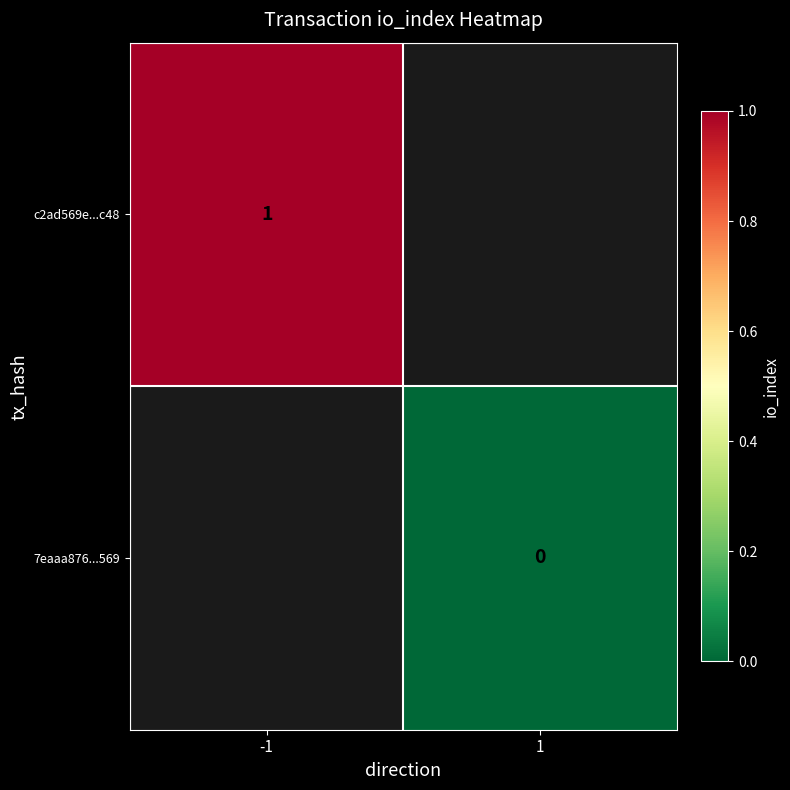

How many distinct data groups are displayed?

2